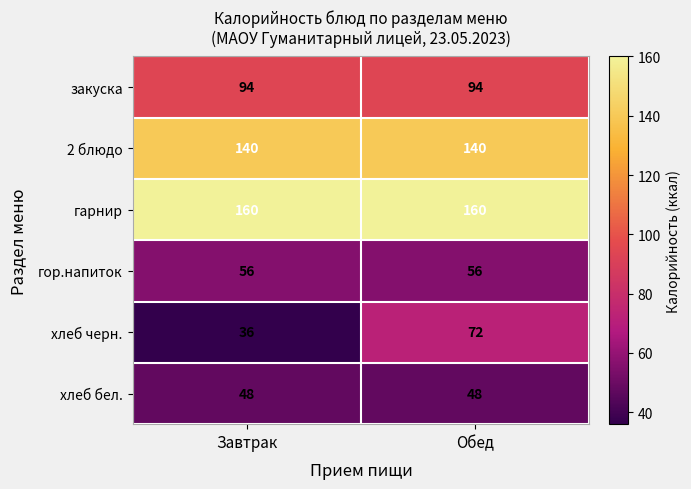

Which series has the largest total across all categories?

гарнир